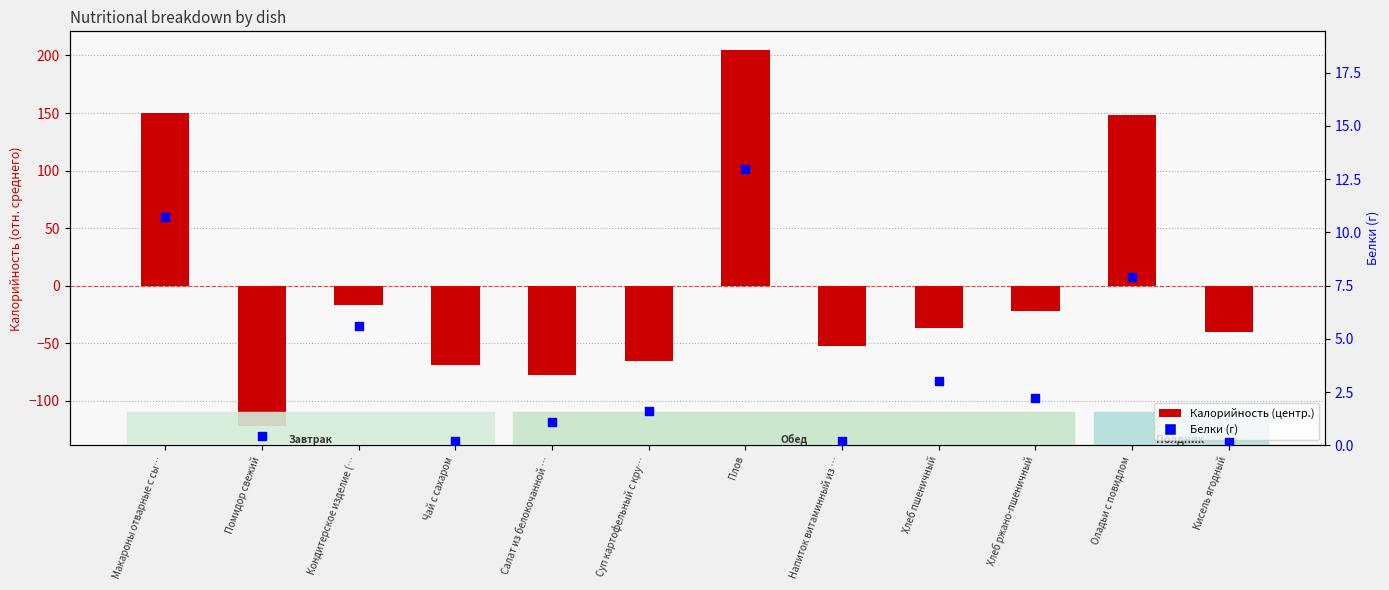

At which category is the sum across all series the highest?

Плов